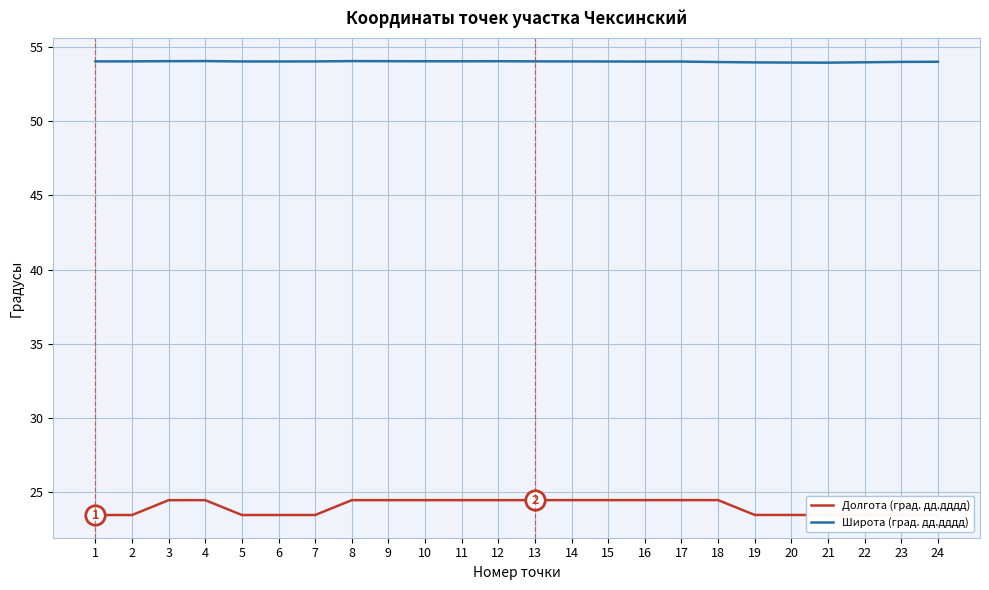

Is it true that Широта (град. дд.дддд) equals 30.8 at 22?

False